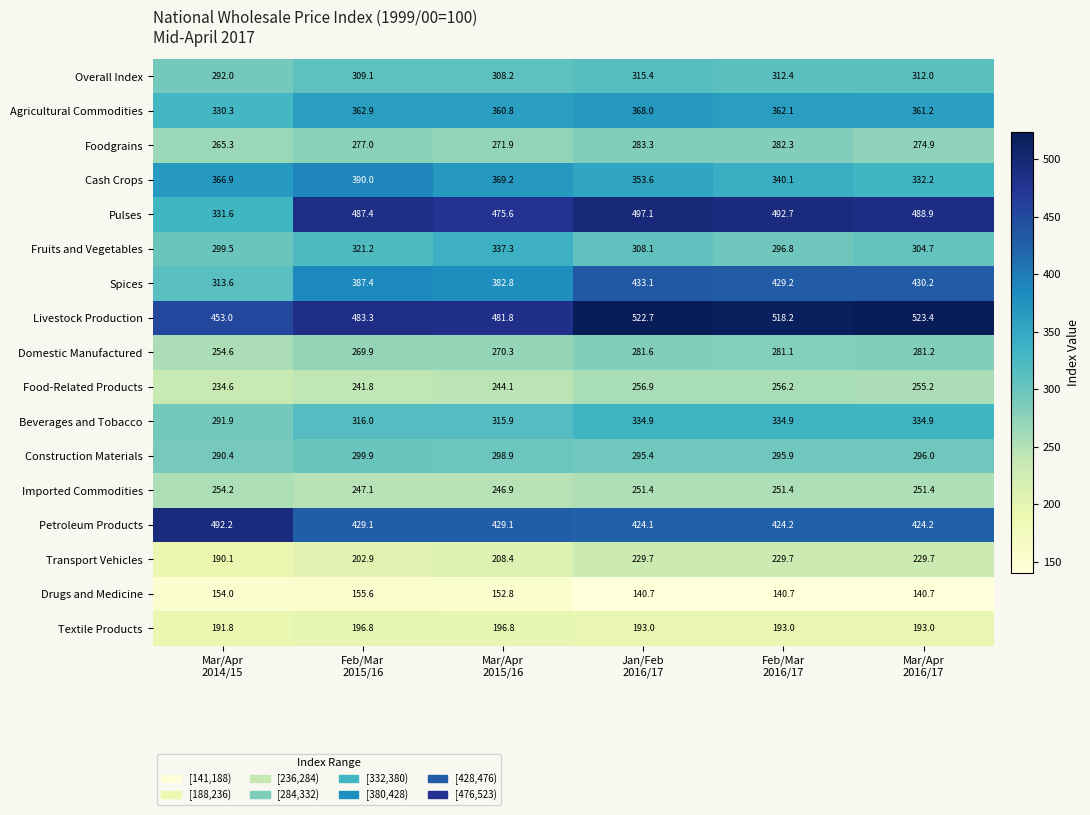

What is the sum of all Beverages and Tobacco values?

1928.5